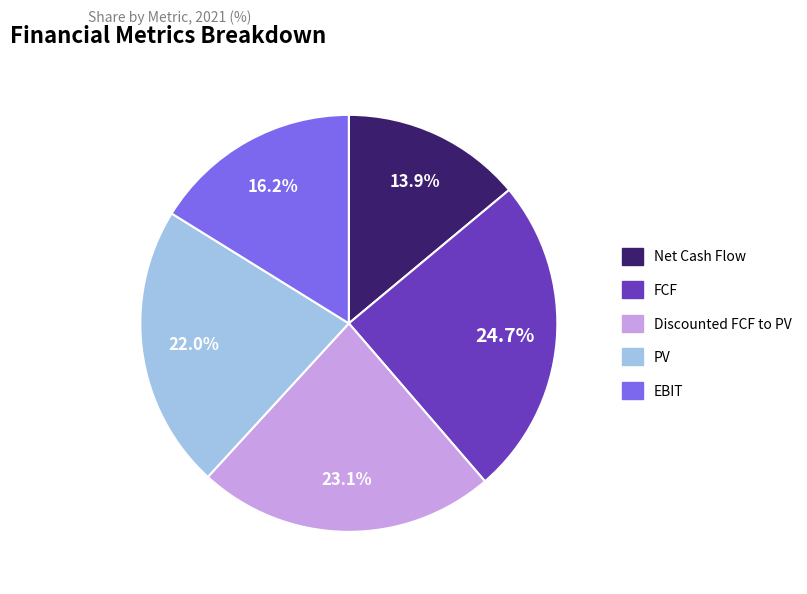

Is there a majority slice in this chart?

No